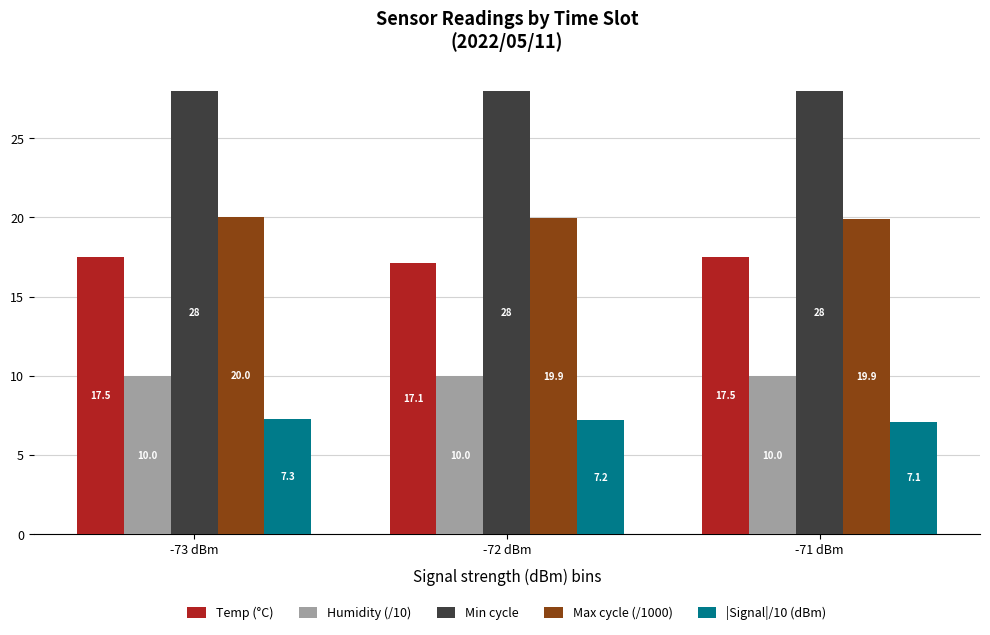

At how many categories does at least one series exceed 10?

3